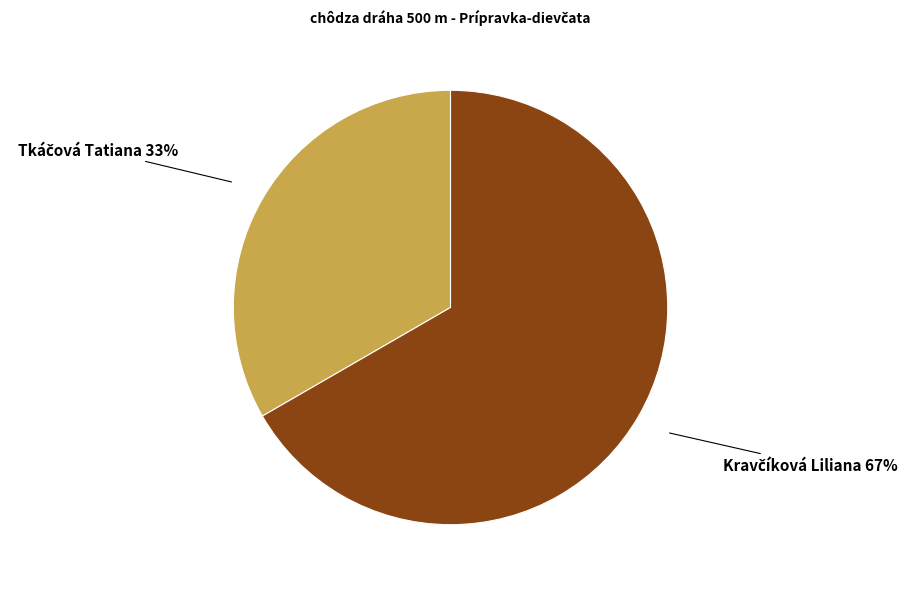

Does any single category account for the majority?

Yes